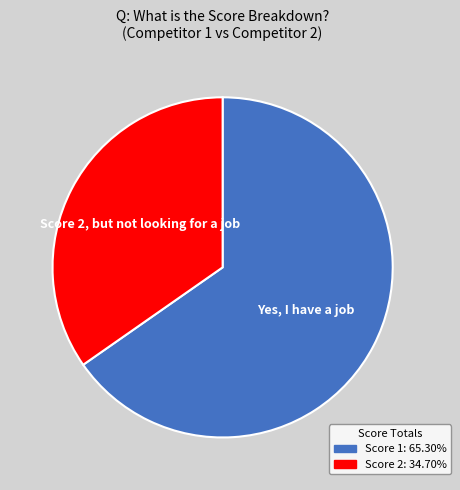

Is there a majority slice in this chart?

Yes